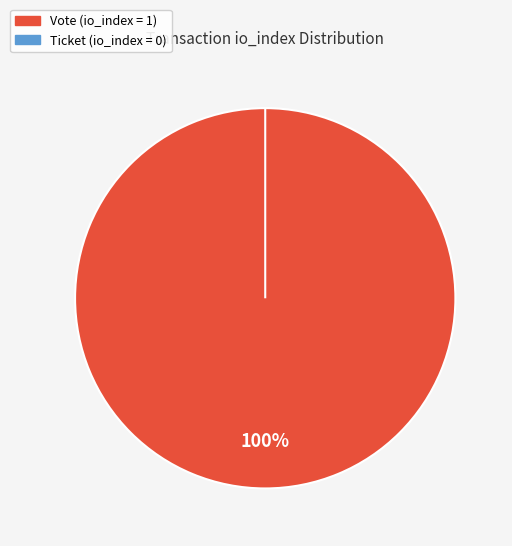

Is Ticket the majority of the pie?

No